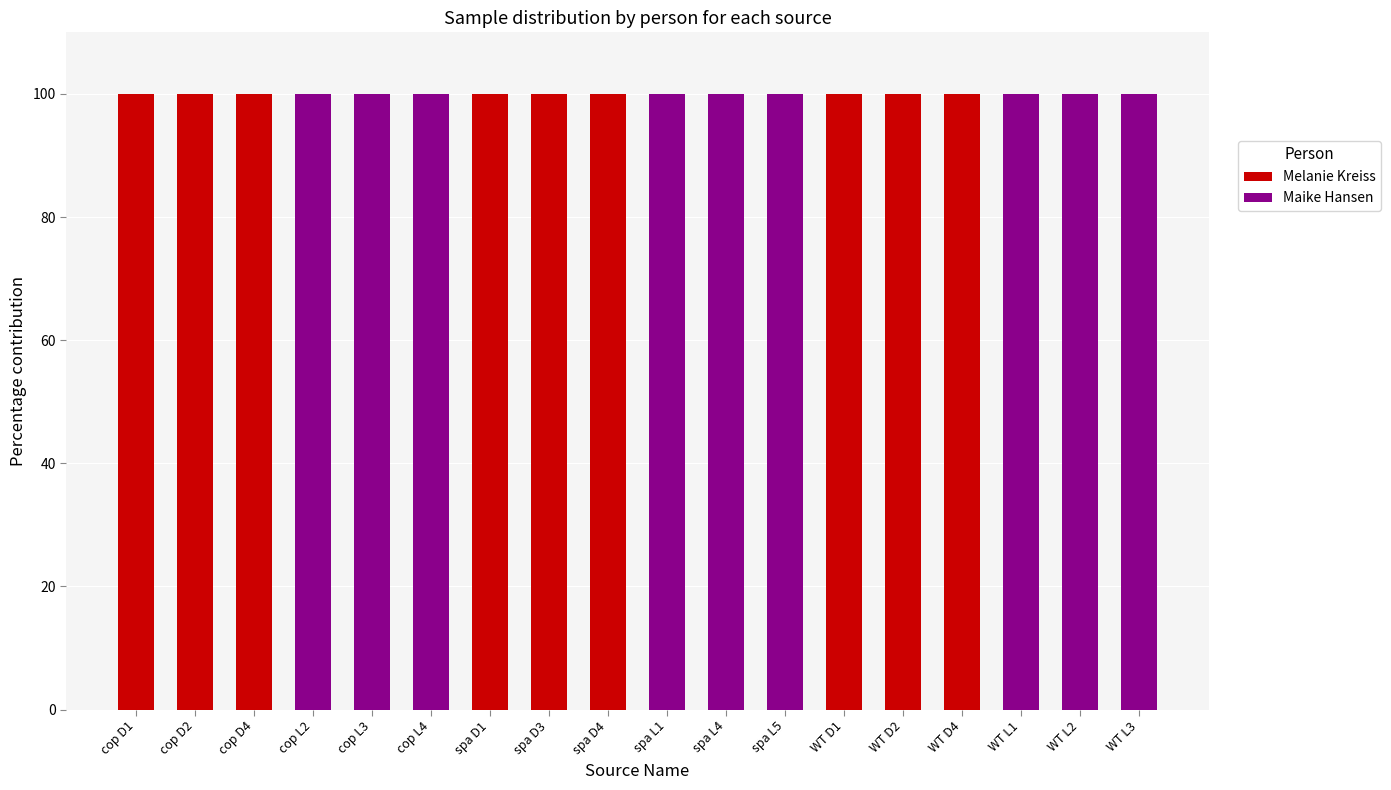

How many categories are shown in the chart?

18